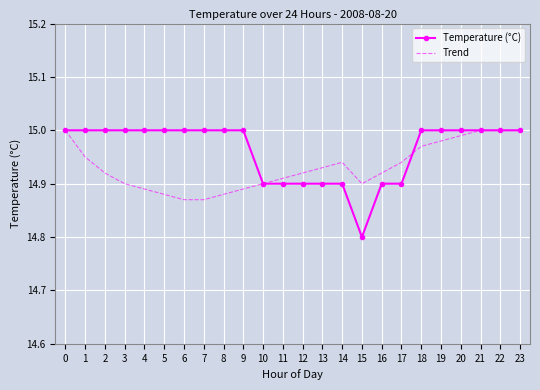

True or false: Trend and Temperature (°C) cross at least once.

True